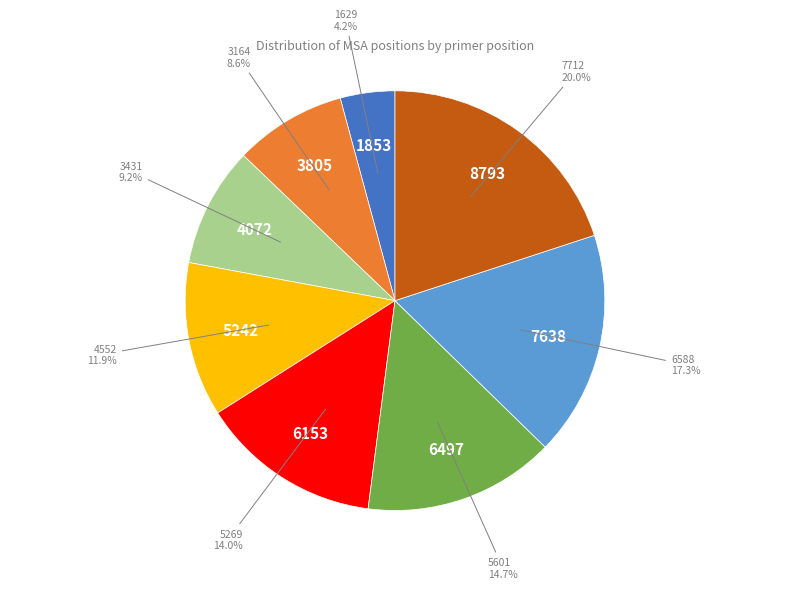

Does any single category account for the majority?

No